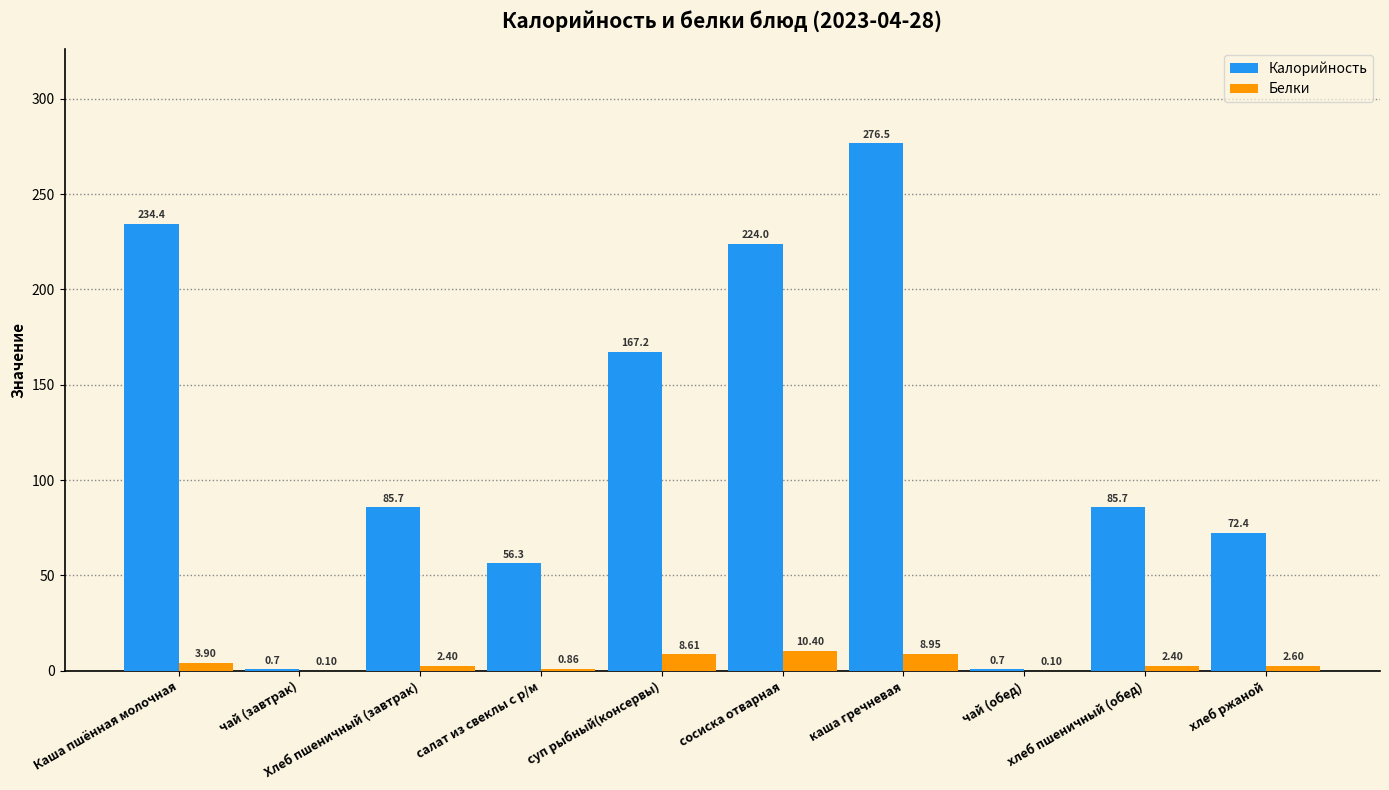

Which series changed the most between сосиска отварная and чай (обед)?

Калорийность